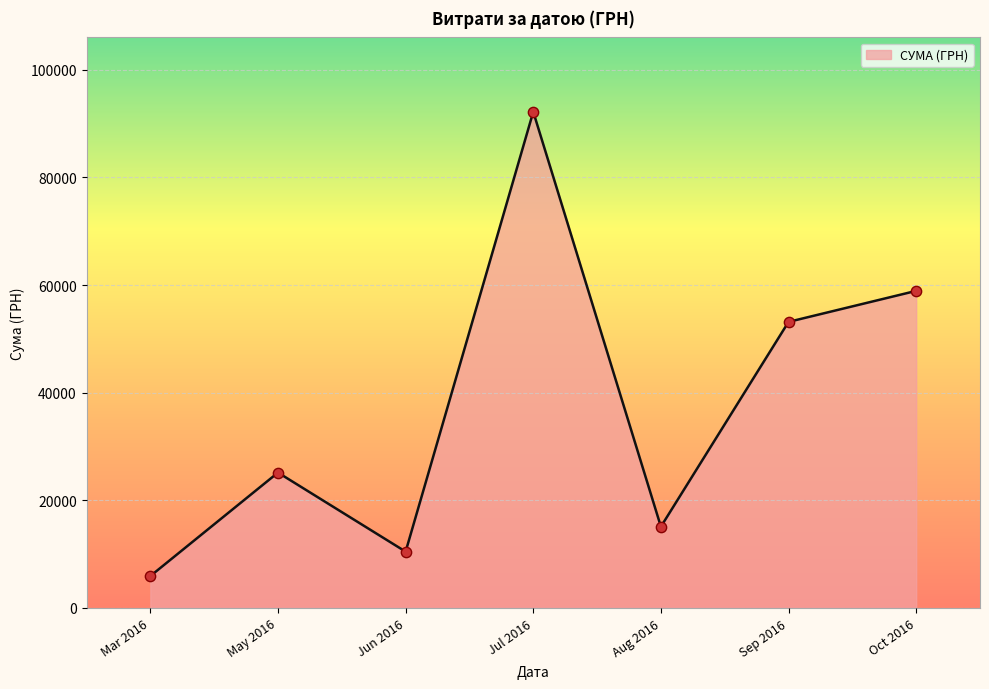

What is the change in value from Mar 2016 to Jun 2016?

+4535.0